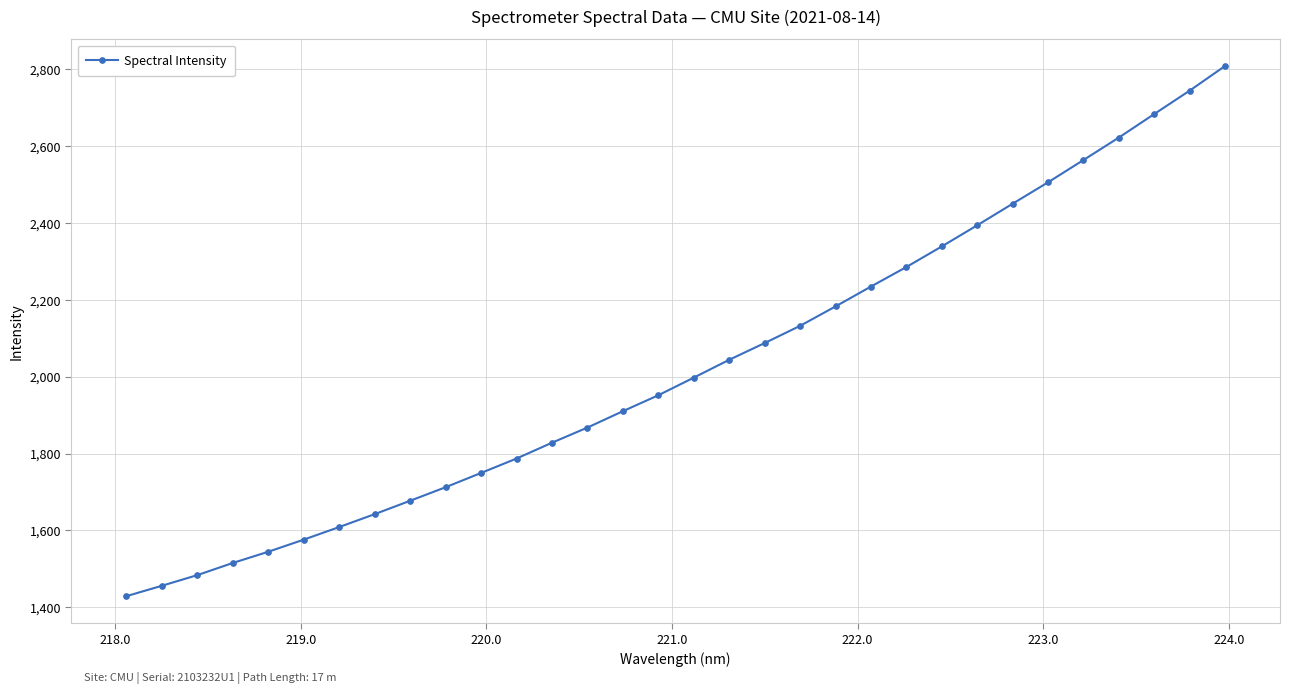

What is the value of the 11th point from the left?

1749.6